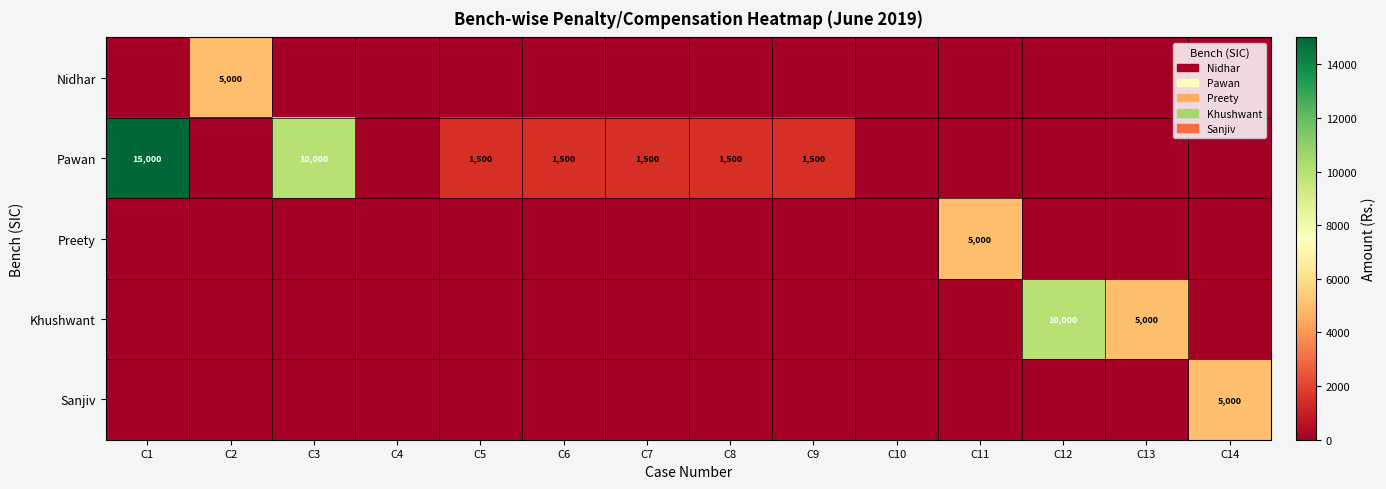

The value of Khushwant at C12 is 15850. True or false?

False